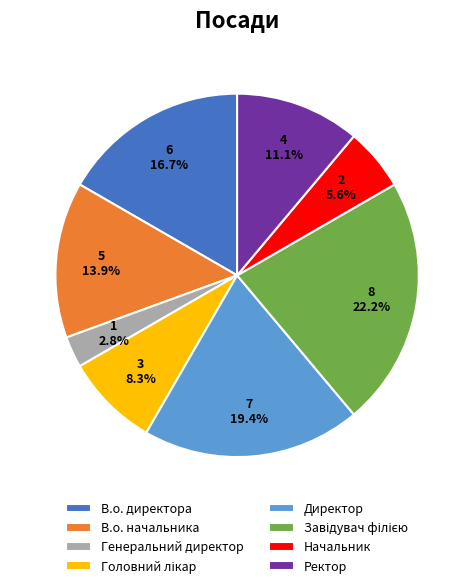

Count the number of slices in the pie.

8